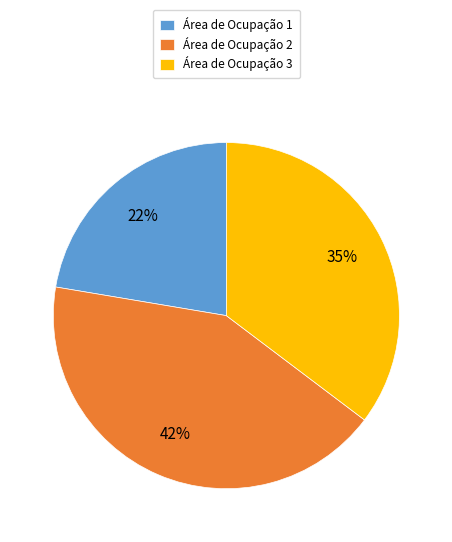

Is it true that Área de Ocupação 1 is 22% of the pie?

True